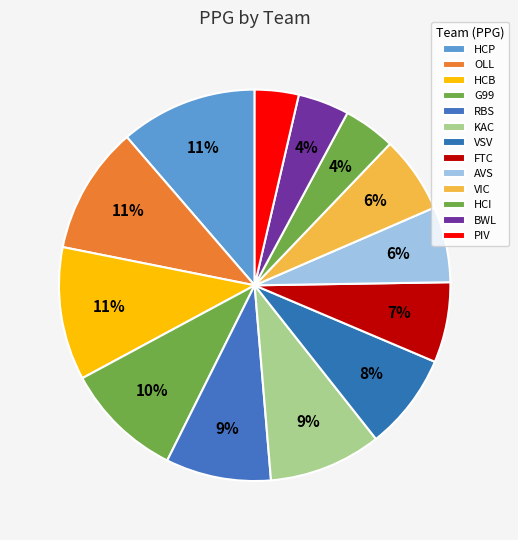

How many segments does this pie chart have?

13